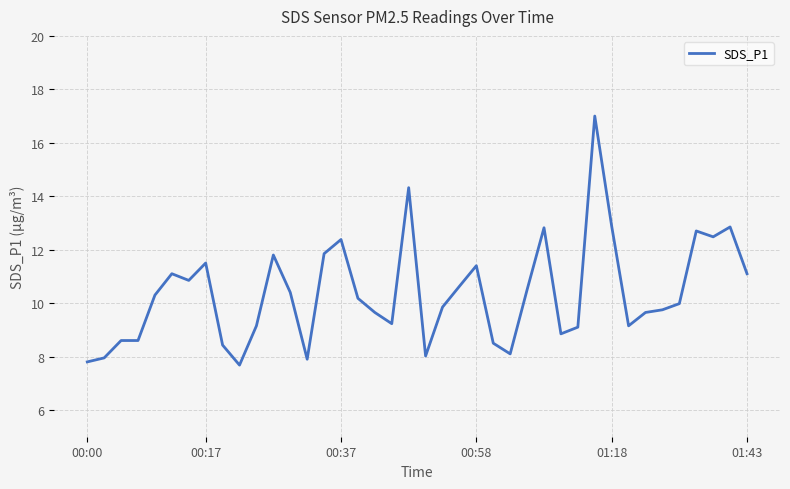

What is the smallest value displayed?

7.7